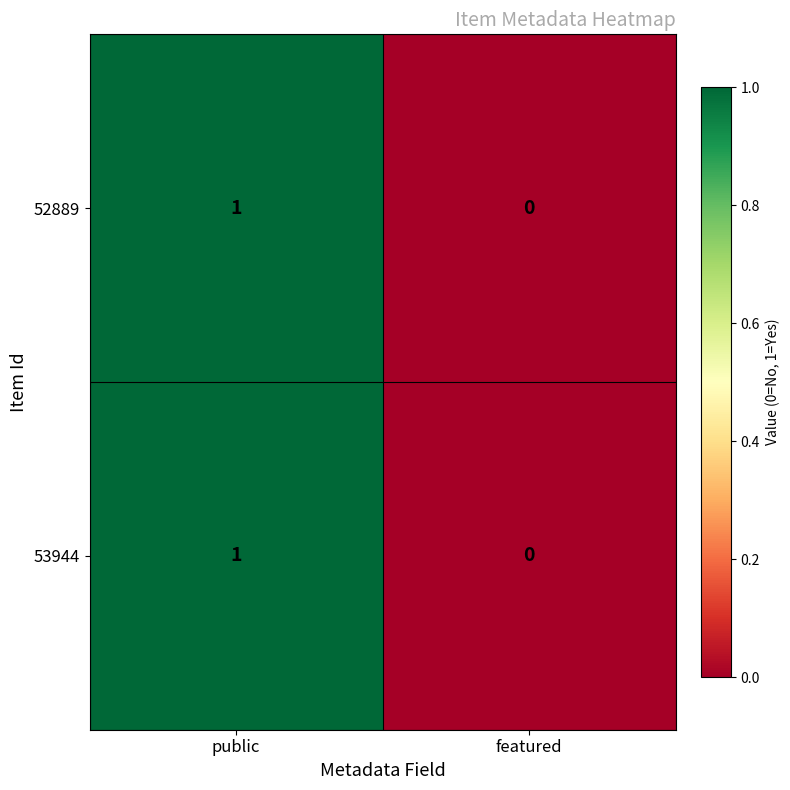

The value of 52889 at featured is 0. True or false?

True